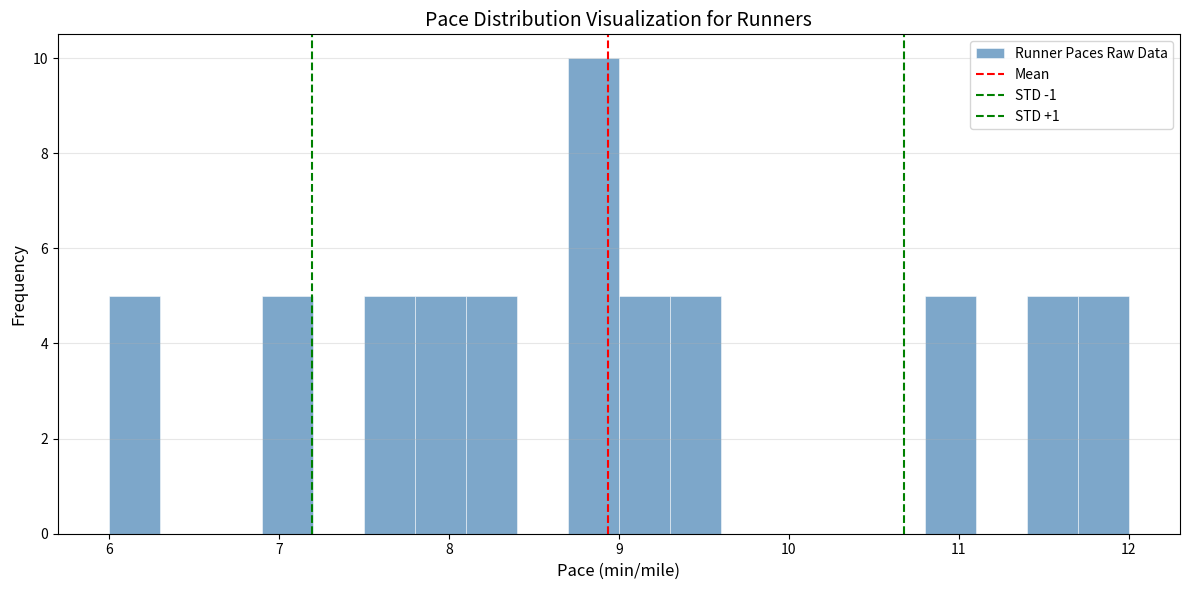

Around what value on the x-axis is the tallest bar? Give the approximate position of its centre, as read against the axis.

8.9